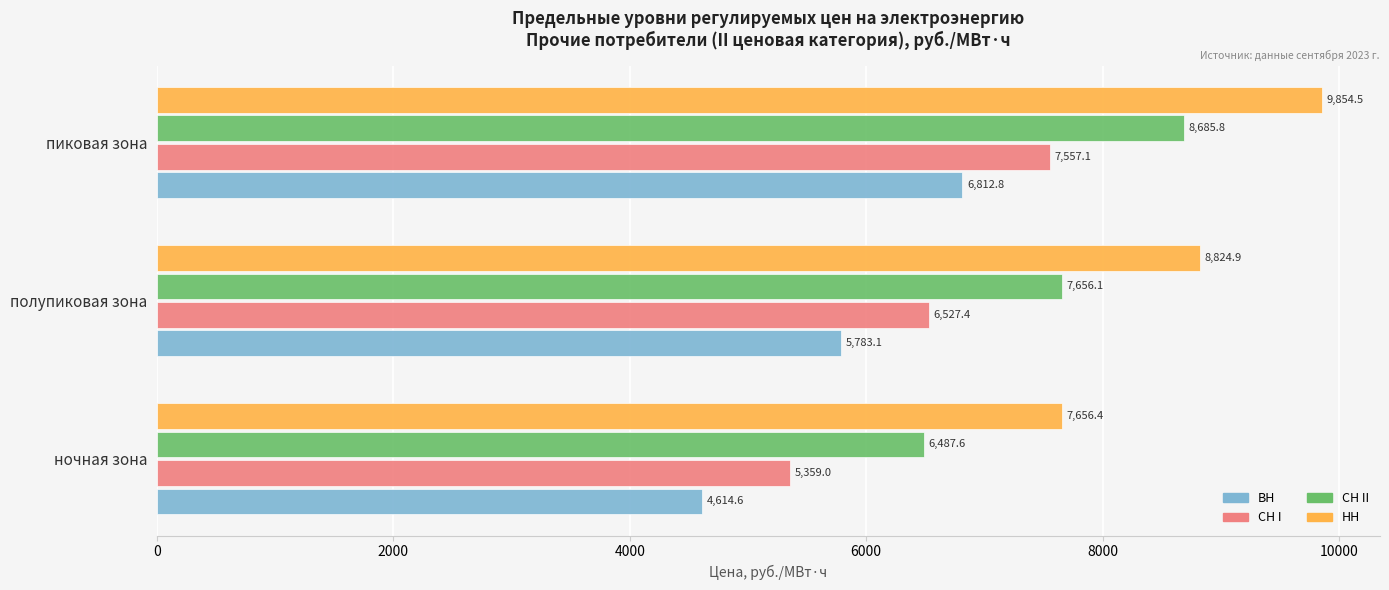

Rank the categories by СН II value from highest to lowest.

пиковая зона, полупиковая зона, ночная зона